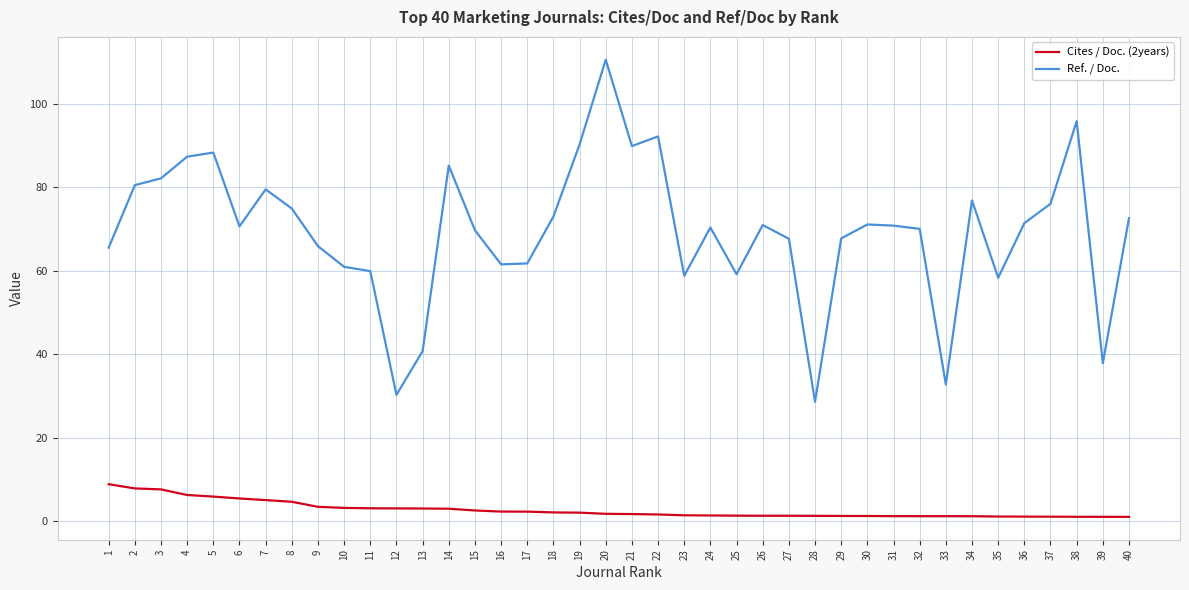

At which category is the sum across all series the highest?

20